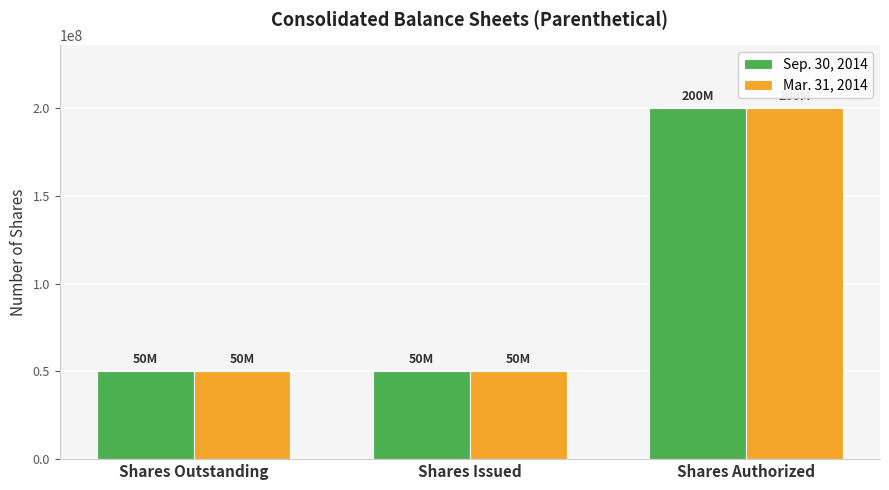

What is the sum of the Sep. 30, 2014 values at Shares Outstanding and Shares Authorized?

249989500